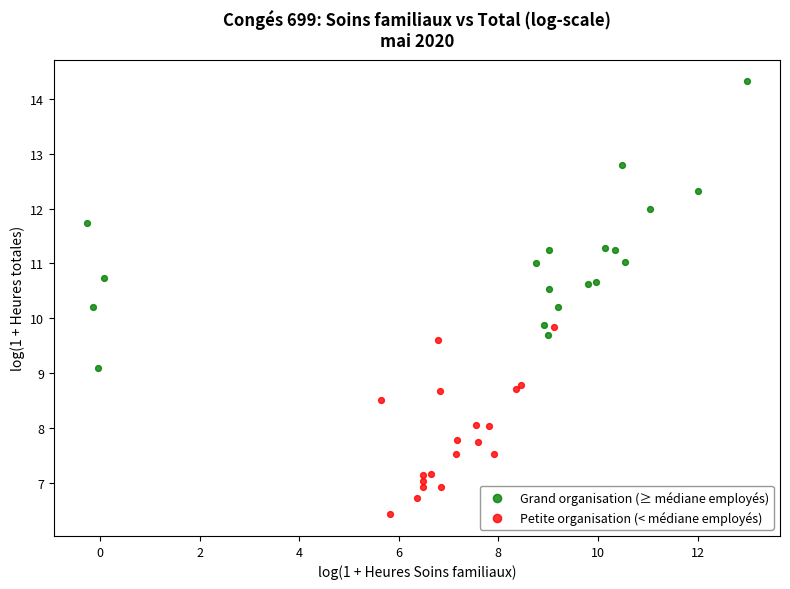

What are all the series names shown in the legend?

Grand organisation (≥ médiane employés), Petite organisation (< médiane employés)